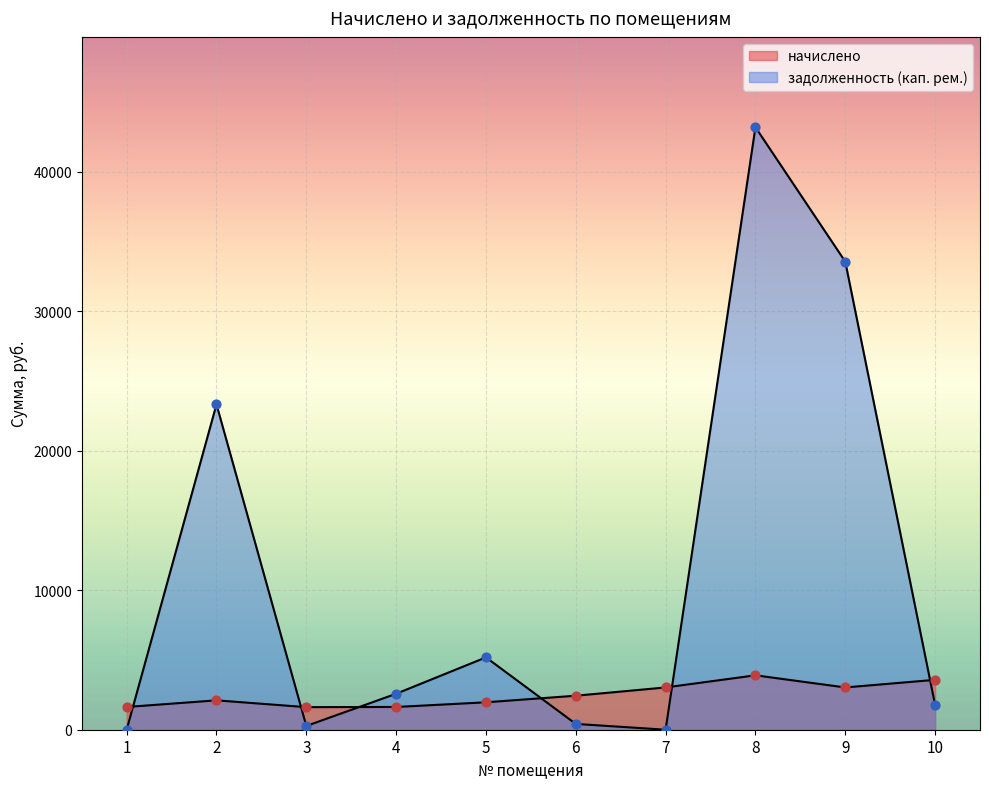

What are all the series names shown in the legend?

начислено, задолженность (кап. рем.)